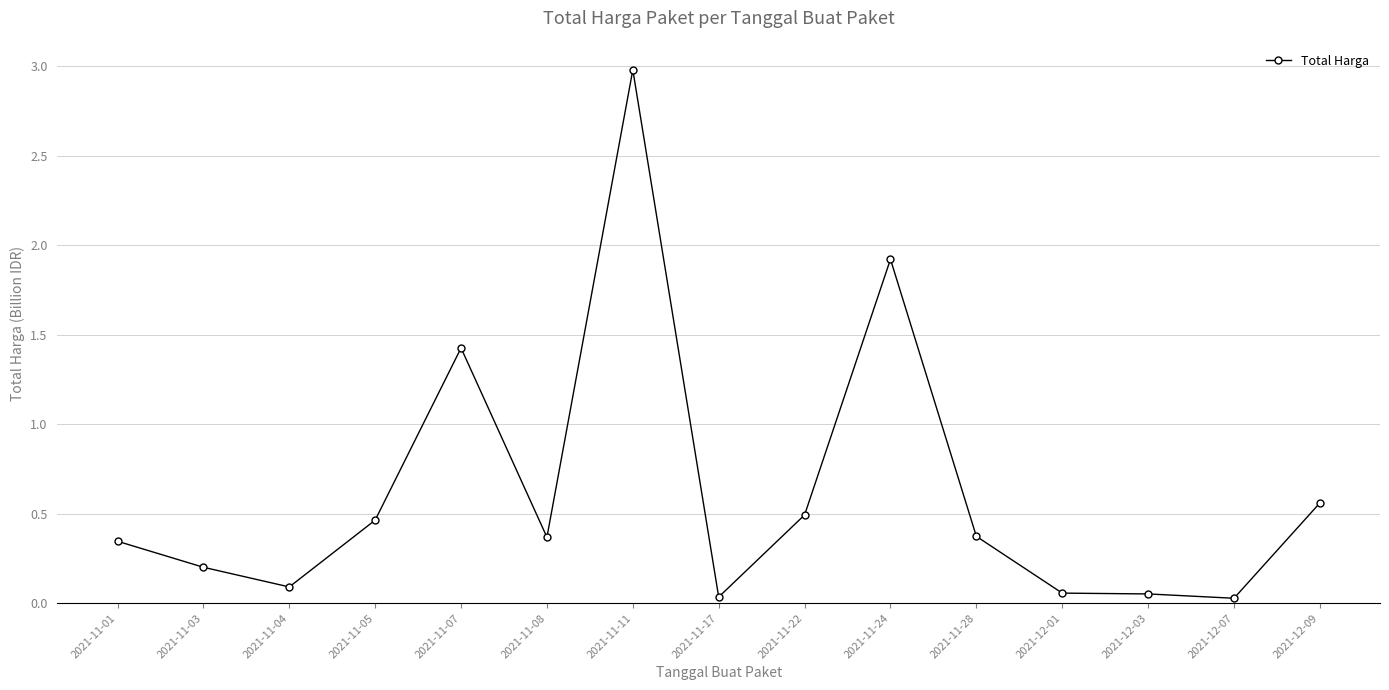

What position from the left is 2021-11-07?

5